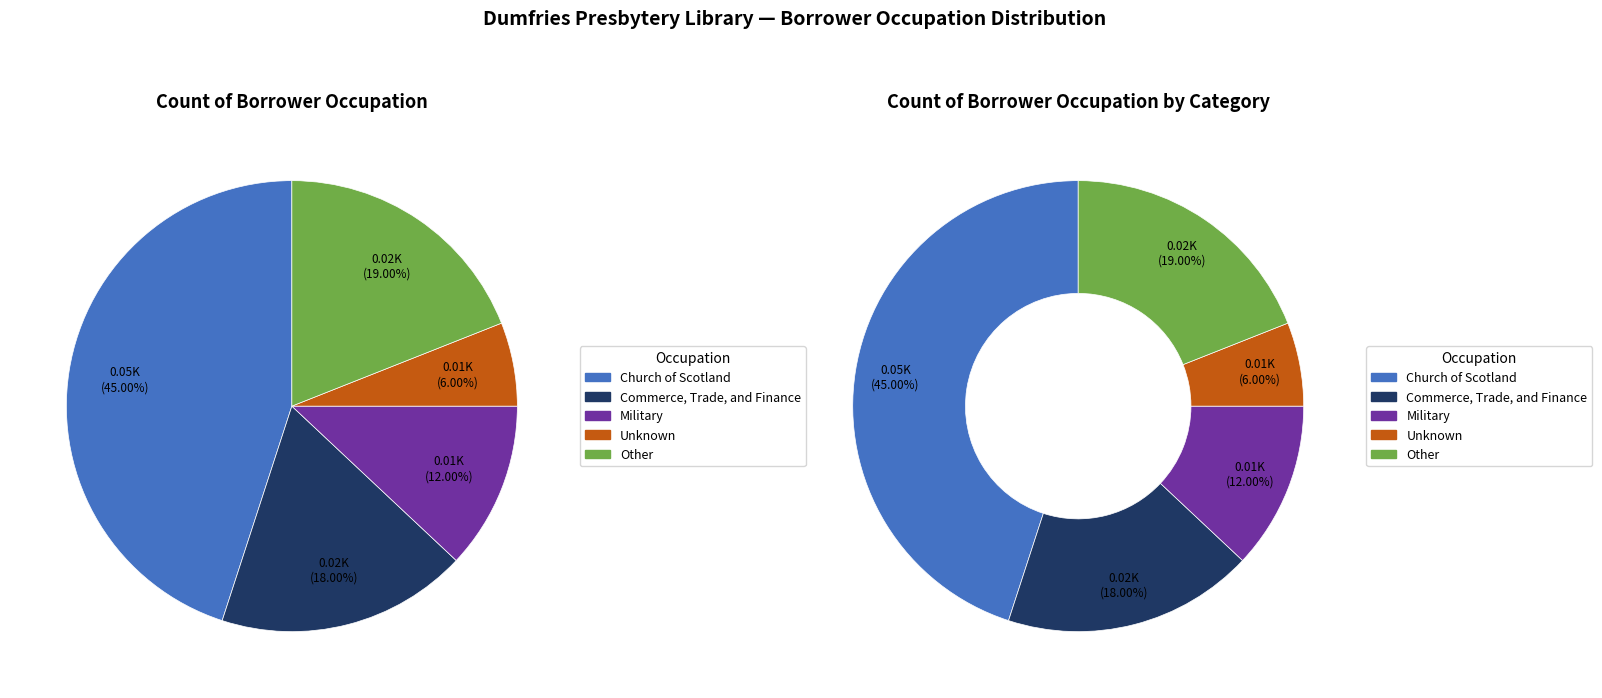

To the nearest percent, what portion does Commerce, Trade, and Finance represent?

18%